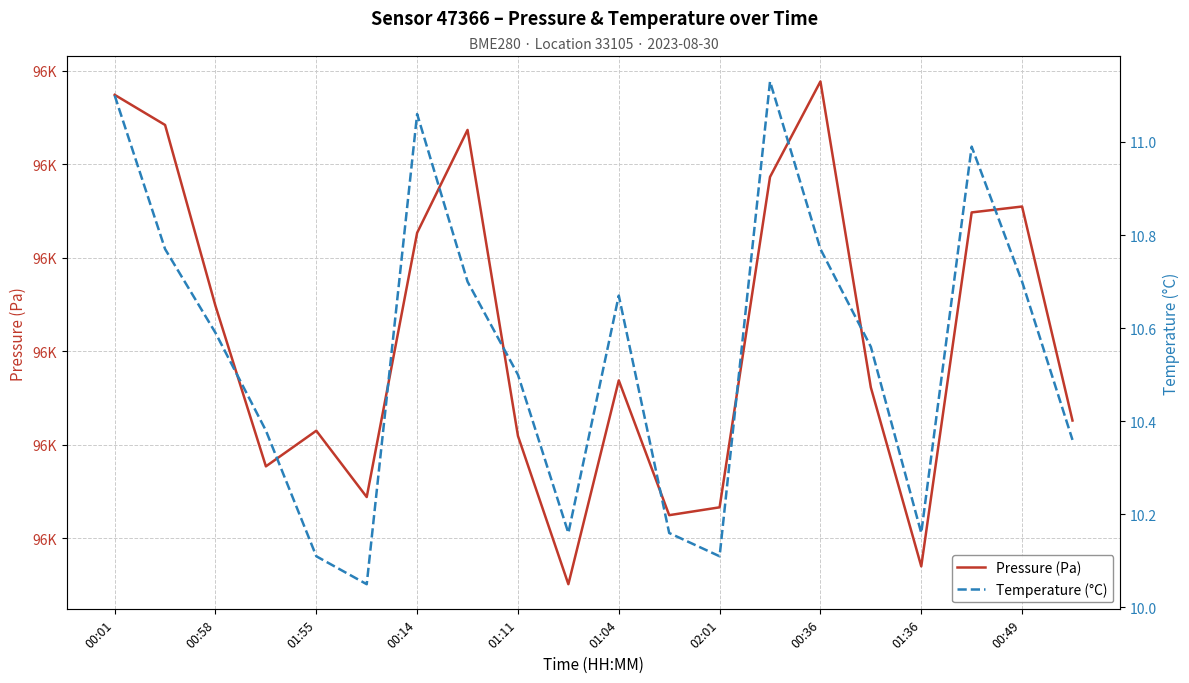

The value of Temperature (°C) at 00:01 is 11.1. True or false?

True